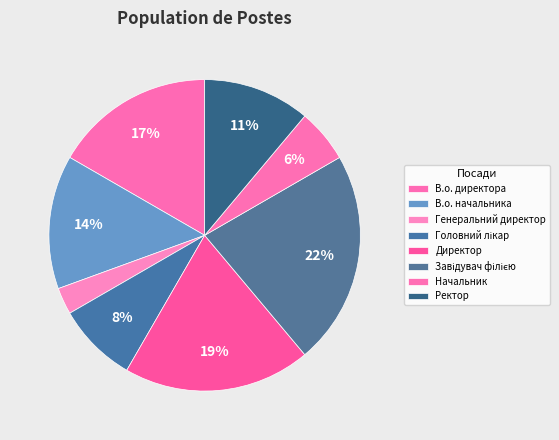

How many segments does this pie chart have?

8